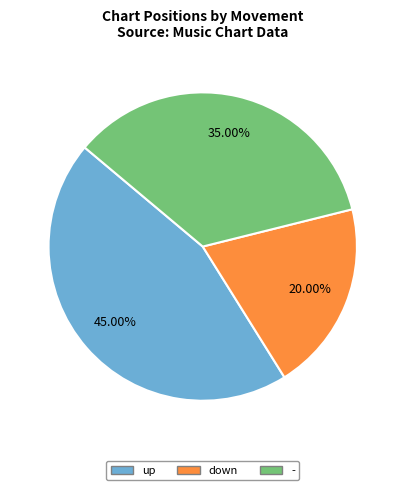

Is there any slice that represents more than half of the pie?

No